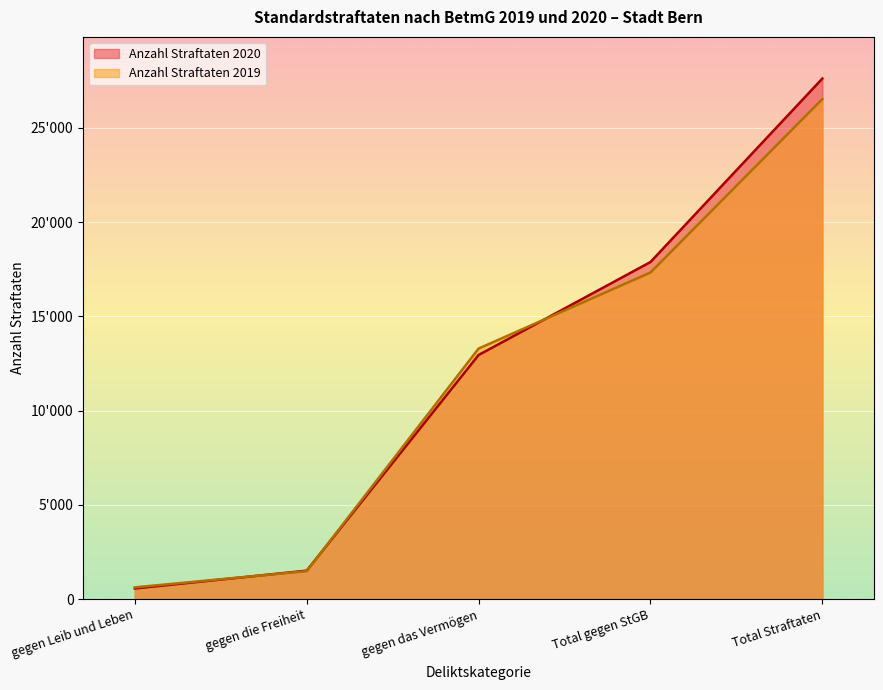

Which series ends up on top after the final intersection of Anzahl Straftaten 2019 and Anzahl Straftaten 2020?

Anzahl Straftaten 2020